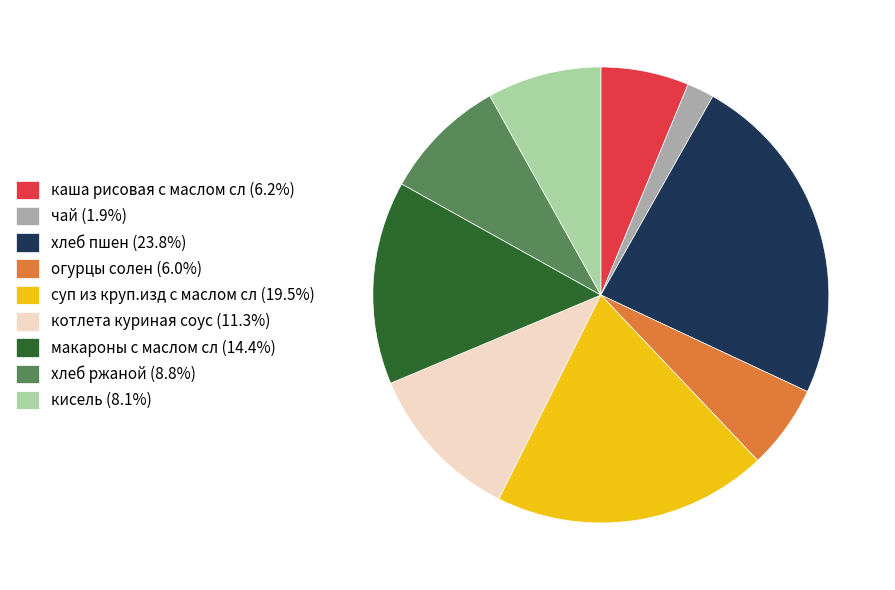

Is there any slice that represents more than half of the pie?

No